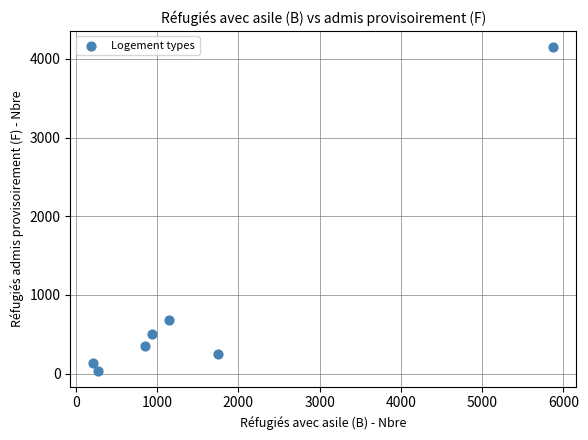

What Y value in the scatter plot is closest to 2094?

680